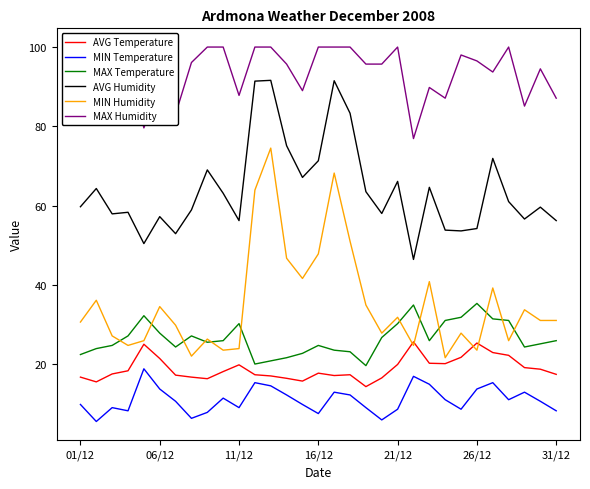

Rank the series by their maximum value, from lowest to highest.

MIN Temperature, AVG Temperature, MAX Temperature, MIN Humidity, AVG Humidity, MAX Humidity